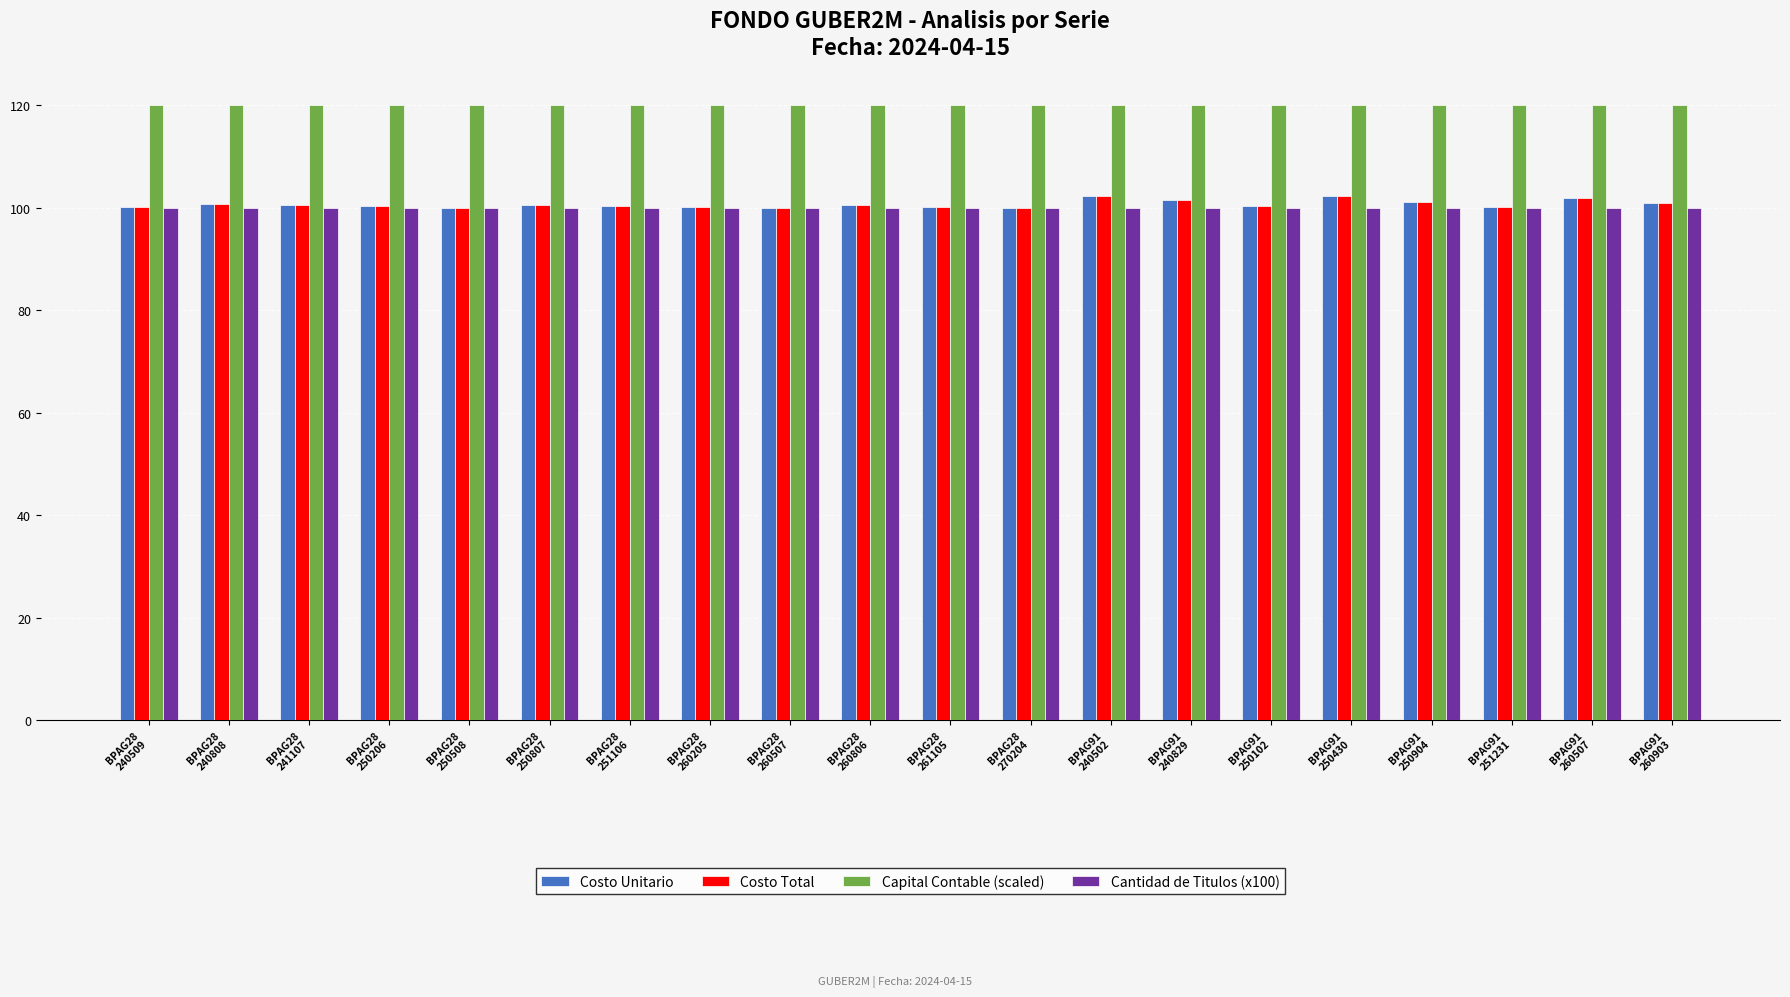

How many bars are there in total?

80